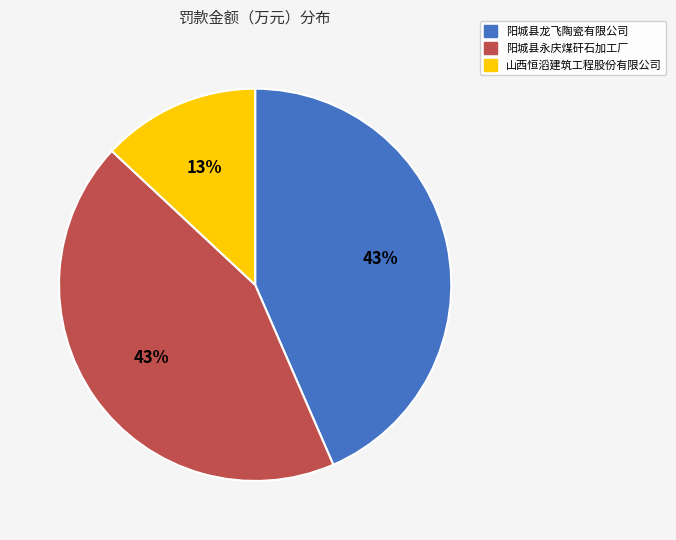

True or false: 阳城县龙飞陶瓷有限公司 accounts for 43% of the total.

True